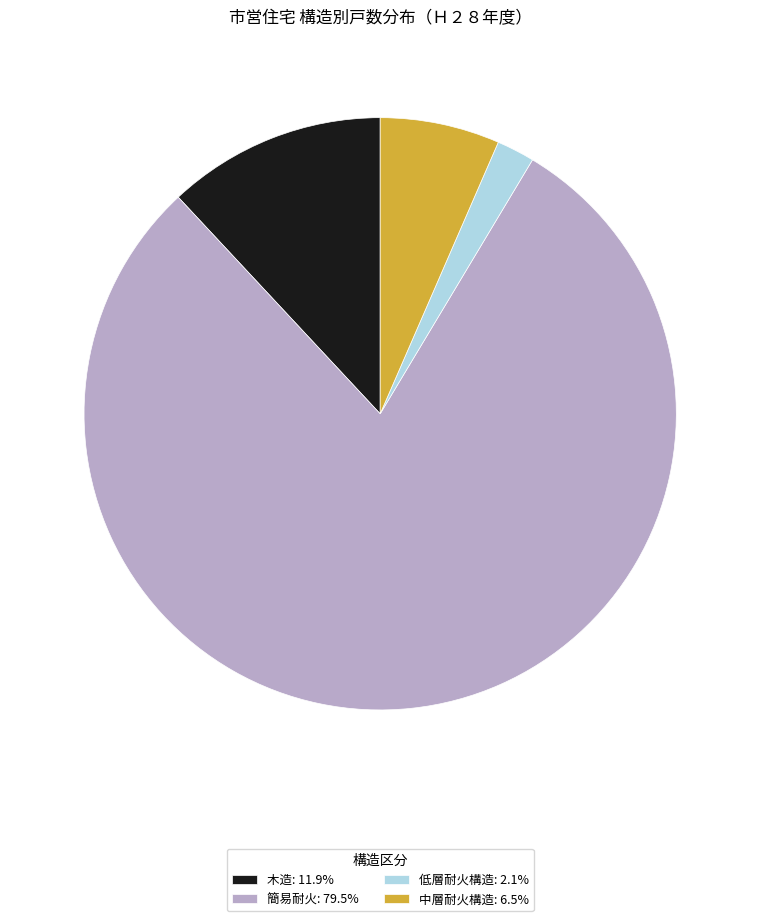

Is there a majority slice in this chart?

Yes